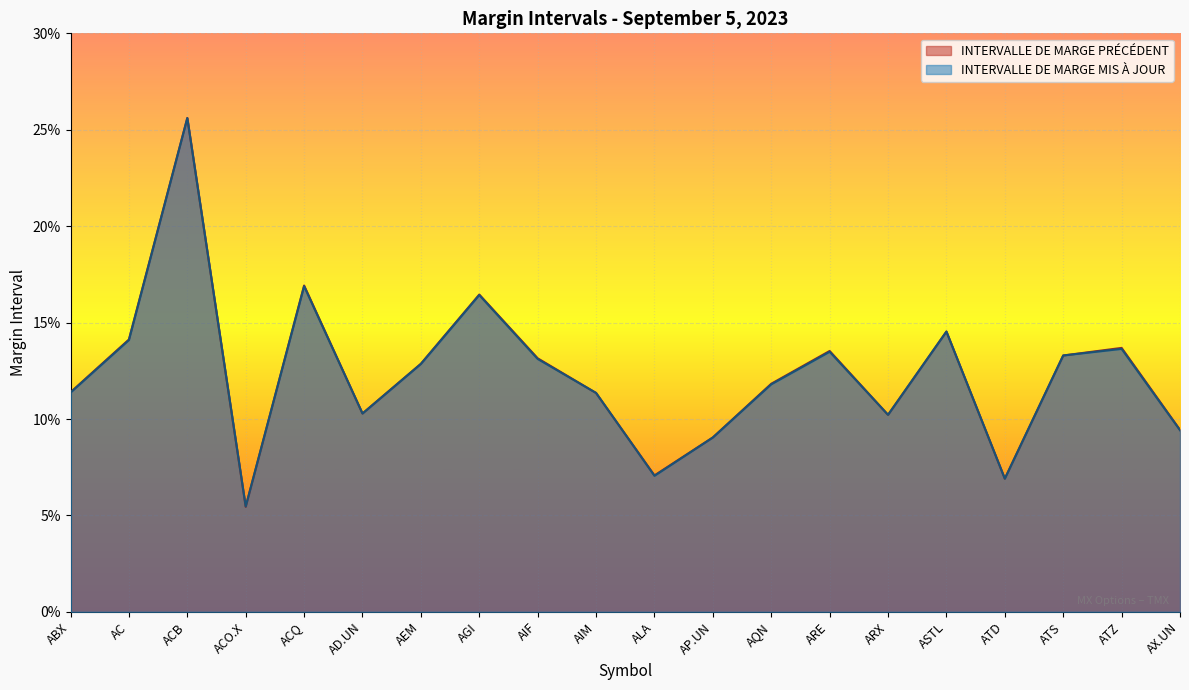

Is the value of INTERVALLE DE MARGE PRÉCÉDENT at ATD greater than the value of INTERVALLE DE MARGE MIS À JOUR at AX.UN?

No